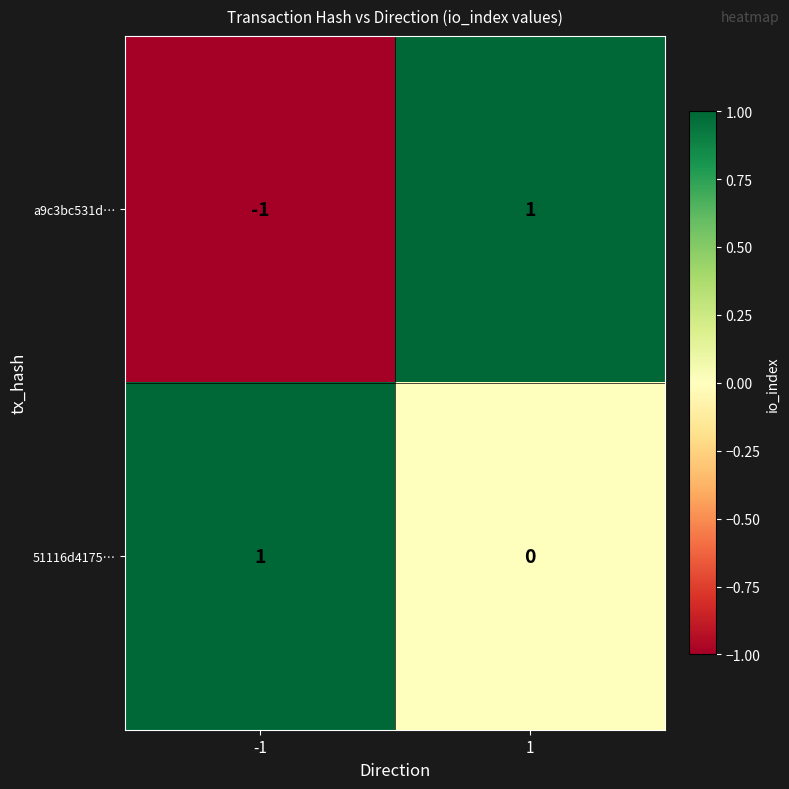

Is the value of 51116d4175… at -1 greater than the value of a9c3bc531d… at -1?

Yes